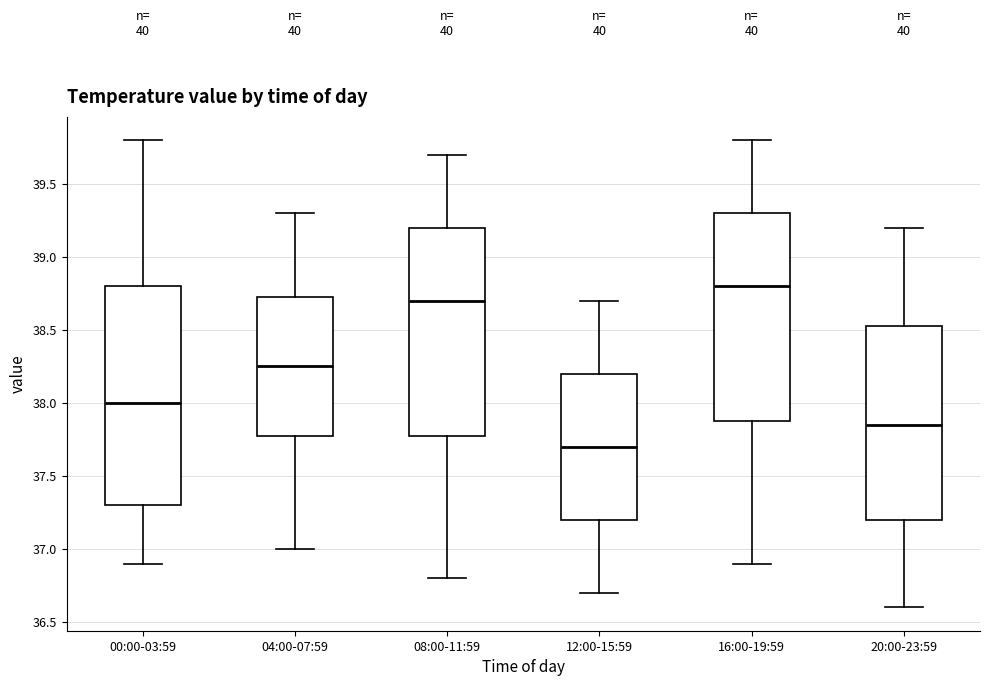

Which box is the tallest, from its lower edge to its upper edge?

00:00-03:59